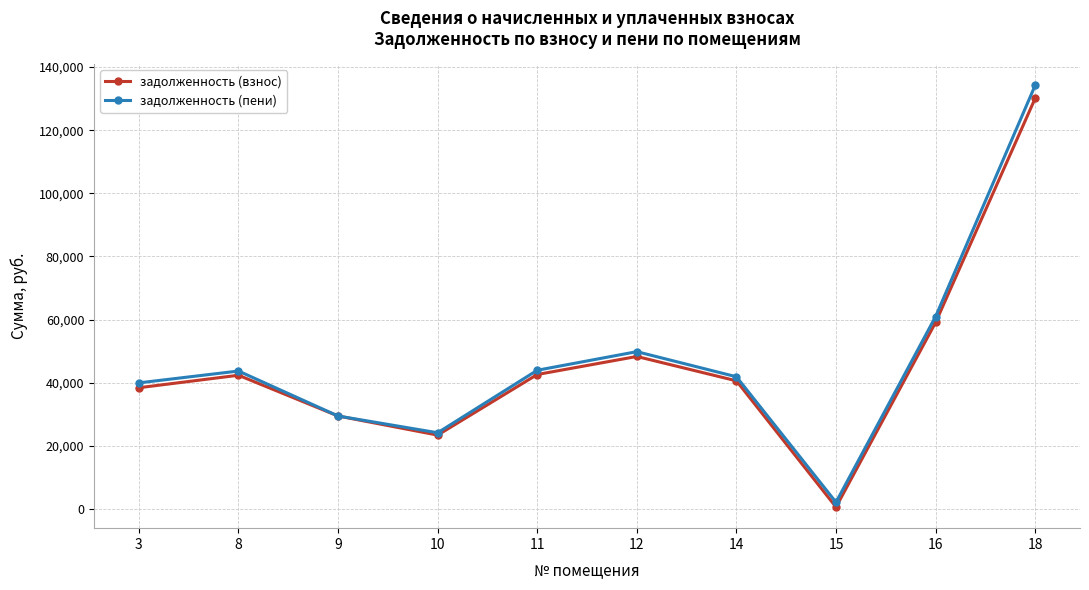

What is the maximum value for задолженность (взнос)?

130101.4